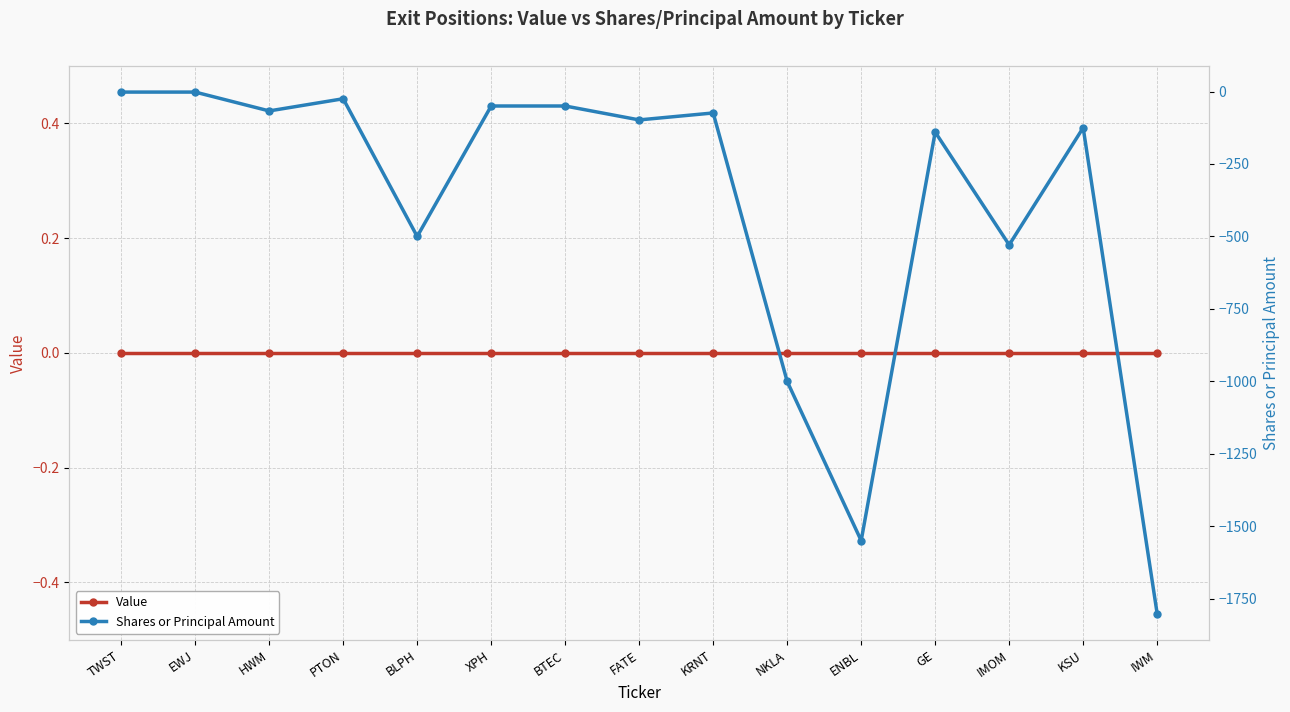

Which series has the largest total across all categories?

Value